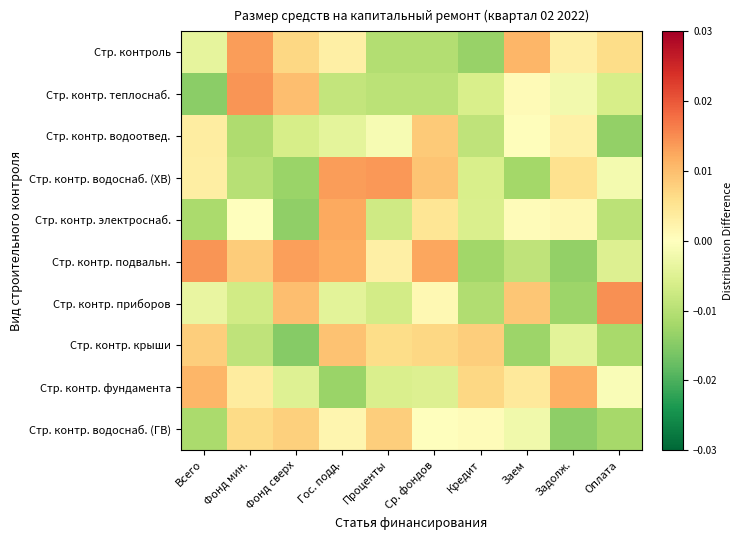

Reading right to left, extract all data points from this chart.

Стр. контроль: Оплата=0.0	Задолж.=0.0	Заем=0.0	Кредит=-0.0	Ср. фондов=-0.0	Проценты=-0.0	Гос. подд.=0.0	Фонд сверх=0.0	Фонд мин.=0.0	Всего=-0.0
Стр. контр. теплоснаб.: Оплата=-0.0	Задолж.=-0.0	Заем=0.0	Кредит=-0.0	Ср. фондов=-0.0	Проценты=-0.0	Гос. подд.=-0.0	Фонд сверх=0.0	Фонд мин.=0.0	Всего=-0.0
Стр. контр. водоотвед.: Оплата=-0.0	Задолж.=0.0	Заем=0.0	Кредит=-0.0	Ср. фондов=0.0	Проценты=-0.0	Гос. подд.=-0.0	Фонд сверх=-0.0	Фонд мин.=-0.0	Всего=0.0
Стр. контр. водоснаб. (ХВ): Оплата=-0.0	Задолж.=0.0	Заем=-0.0	Кредит=-0.0	Ср. фондов=0.0	Проценты=0.0	Гос. подд.=0.0	Фонд сверх=-0.0	Фонд мин.=-0.0	Всего=0.0
Стр. контр. электроснаб.: Оплата=-0.0	Задолж.=0.0	Заем=0.0	Кредит=-0.0	Ср. фондов=0.0	Проценты=-0.0	Гос. подд.=0.0	Фонд сверх=-0.0	Фонд мин.=-0.0	Всего=-0.0
Стр. контр. подвальн.: Оплата=-0.0	Задолж.=-0.0	Заем=-0.0	Кредит=-0.0	Ср. фондов=0.0	Проценты=0.0	Гос. подд.=0.0	Фонд сверх=0.0	Фонд мин.=0.0	Всего=0.0
Стр. контр. приборов: Оплата=0.0	Задолж.=-0.0	Заем=0.0	Кредит=-0.0	Ср. фондов=0.0	Проценты=-0.0	Гос. подд.=-0.0	Фонд сверх=0.0	Фонд мин.=-0.0	Всего=-0.0
Стр. контр. крыши: Оплата=-0.0	Задолж.=-0.0	Заем=-0.0	Кредит=0.0	Ср. фондов=0.0	Проценты=0.0	Гос. подд.=0.0	Фонд сверх=-0.0	Фонд мин.=-0.0	Всего=0.0
Стр. контр. фундамента: Оплата=-0.0	Задолж.=0.0	Заем=0.0	Кредит=0.0	Ср. фондов=-0.0	Проценты=-0.0	Гос. подд.=-0.0	Фонд сверх=-0.0	Фонд мин.=0.0	Всего=0.0
Стр. контр. водоснаб. (ГВ): Оплата=-0.0	Задолж.=-0.0	Заем=-0.0	Кредит=0.0	Ср. фондов=-0.0	Проценты=0.0	Гос. подд.=0.0	Фонд сверх=0.0	Фонд мин.=0.0	Всего=-0.0